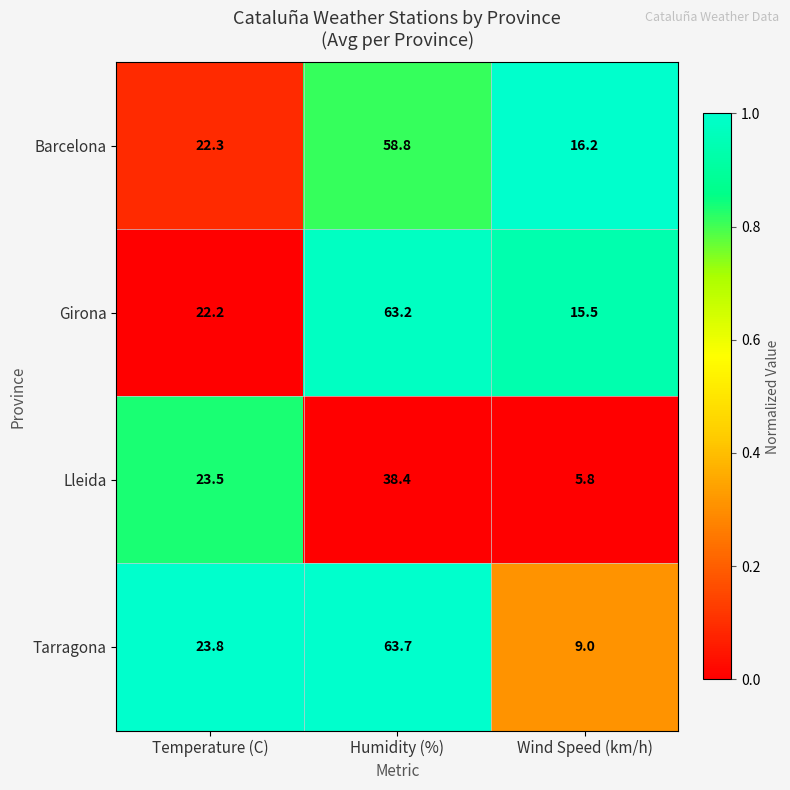

What is the difference between the highest and lowest values at Temperature (C)?

1.6